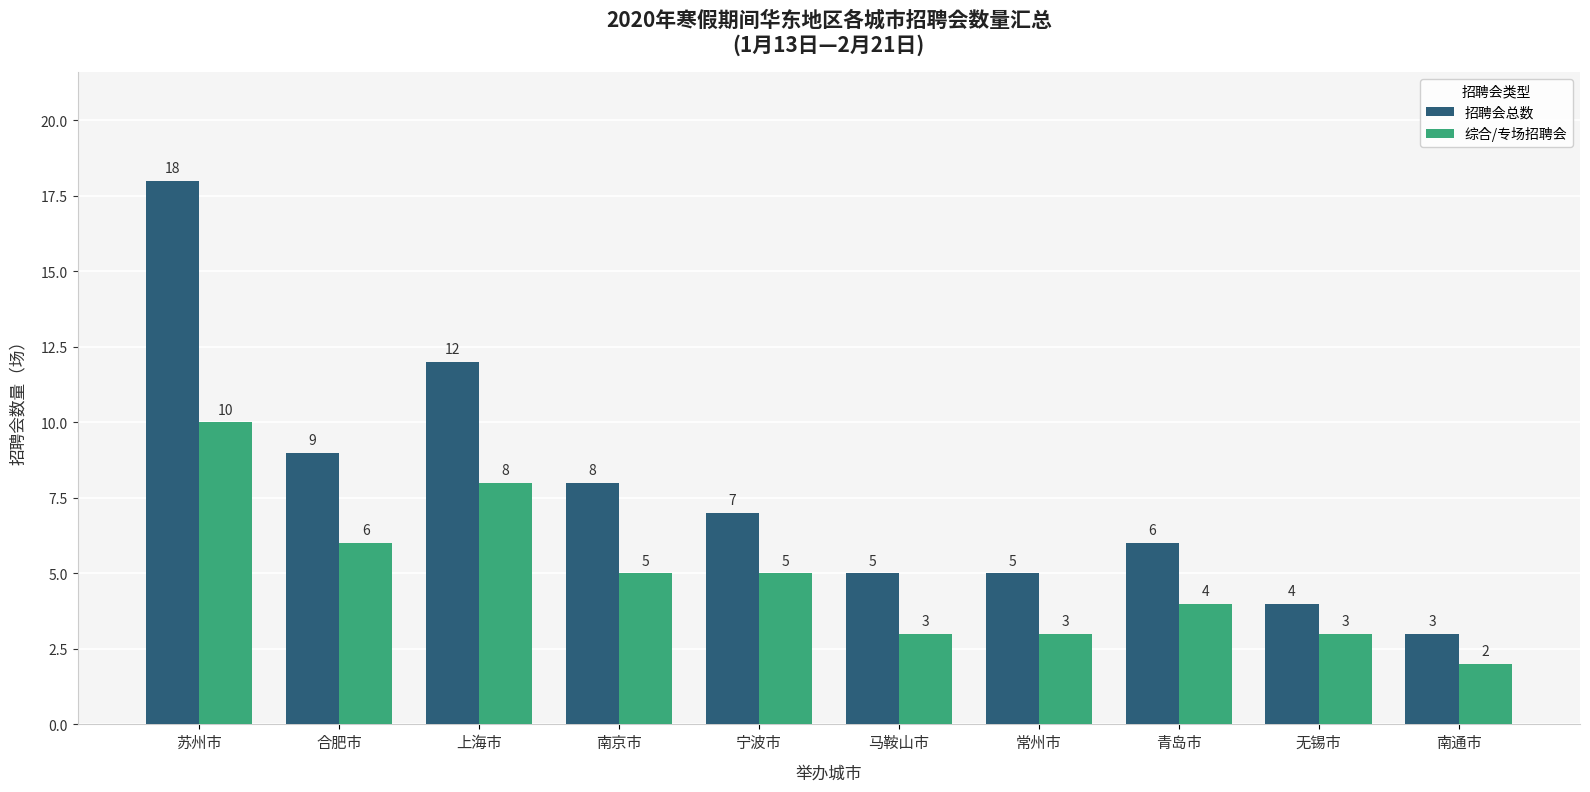

Reading right to left, what are all the values shown in this chart?

招聘会总数: 3	4	6	5	5	7	8	12	9	18
综合/专场招聘会: 2	3	4	3	3	5	5	8	6	10